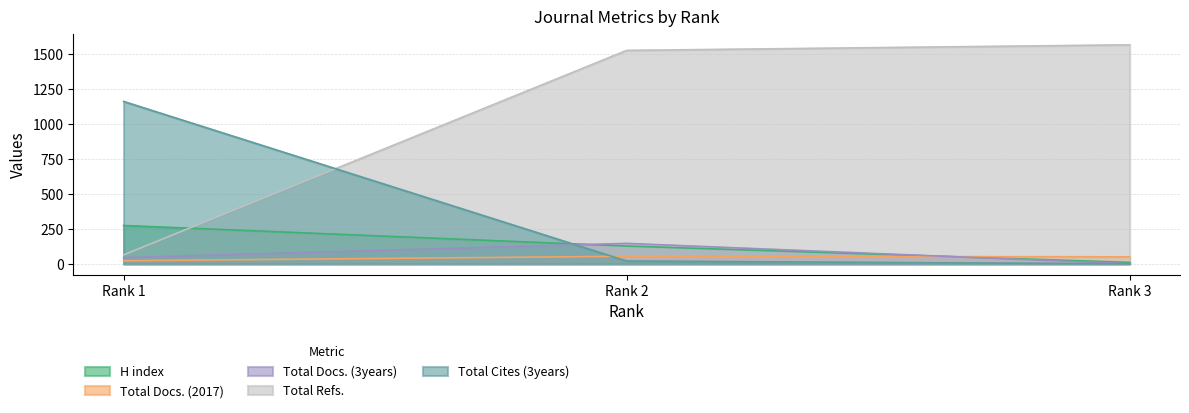

The Total Refs. series shows 443 at Rank 3. True or false?

False